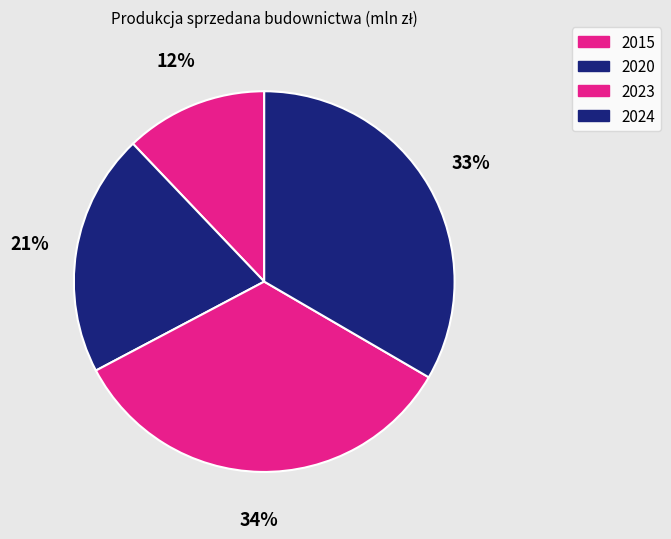

Rank the categories by value from lowest to highest.

2015, 2020, 2024, 2023